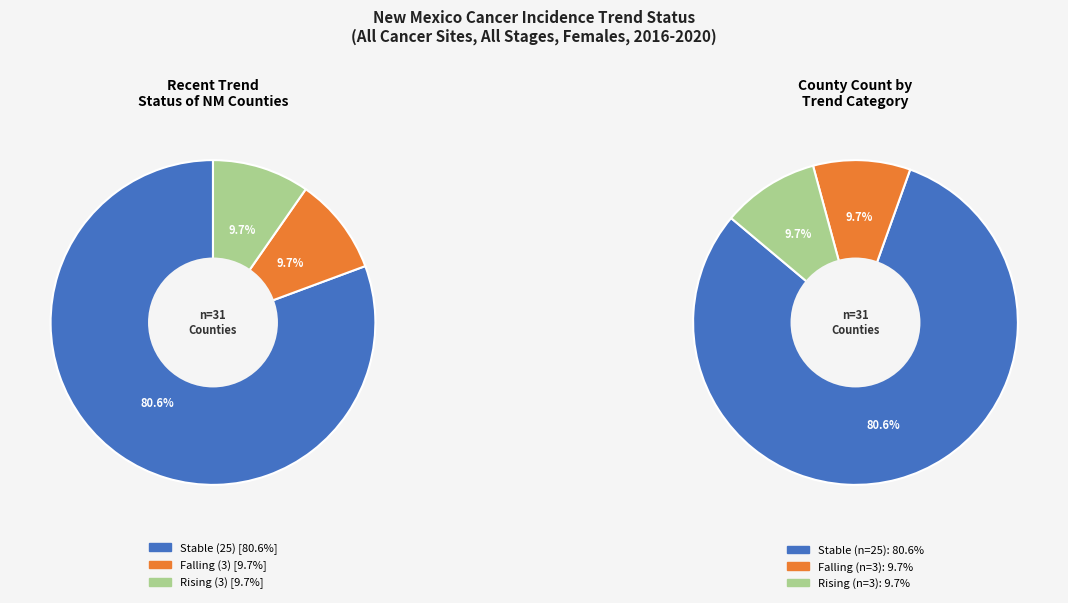

Is the sum of rising and falling greater than half?

No